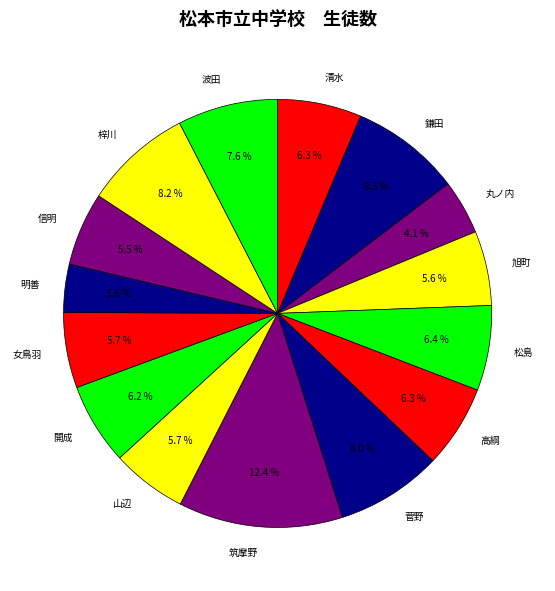

Which has a higher value, 筑摩野 or 信明?

筑摩野